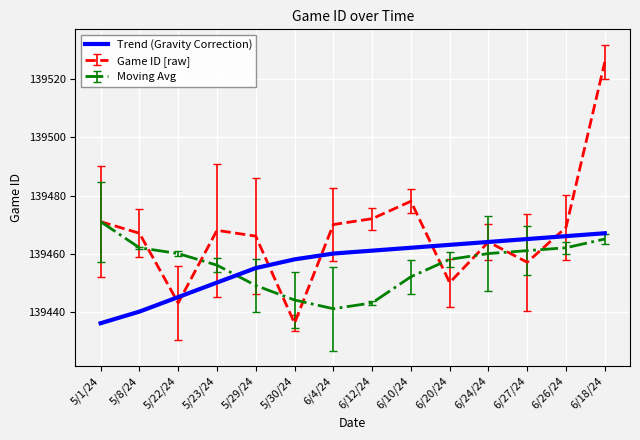

What is the maximum value for Trend (Gravity Correction)?

139467